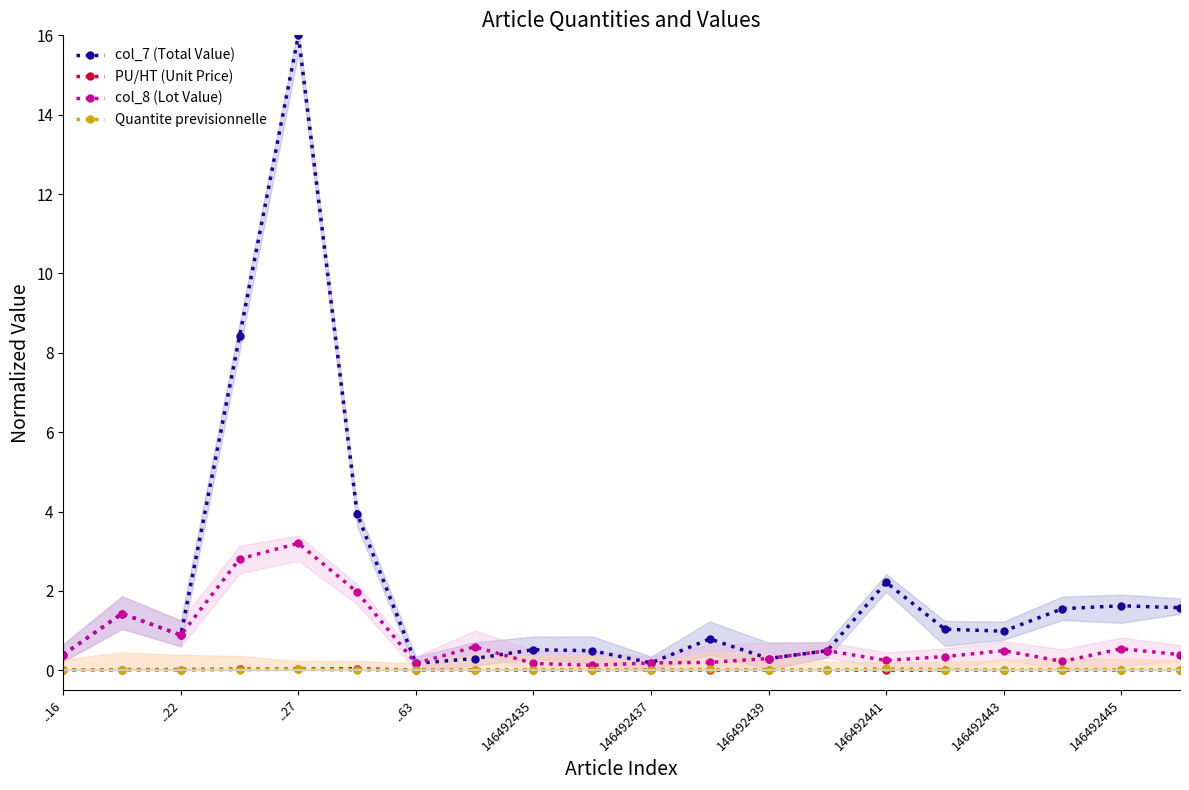

Reading left to right, what are all the values shown in this chart?

col_7 (Total Value): 0.4	1.4	0.9	8.4	16.0	3.9	0.2	0.3	0.5	0.5	0.2	0.8	0.3	0.5	2.2	1.0	1.0	1.6	1.6	1.6
PU/HT (Unit Price): 0.0	0.0	0.0	0.0	0.0	0.0	0.0	0.0	0.0	0.0	0.0	0.0	0.0	0.0	0.0	0.0	0.0	0.0	0.0	0.0
col_8 (Lot Value): 0.4	1.4	0.9	2.8	3.2	2.0	0.2	0.6	0.2	0.1	0.2	0.2	0.3	0.5	0.2	0.3	0.5	0.2	0.5	0.4
Quantite previsionnelle: 0.0	0.0	0.0	0.0	0.0	0.0	0.0	0.0	0.0	0.0	0.0	0.0	0.0	0.0	0.0	0.0	0.0	0.0	0.0	0.0